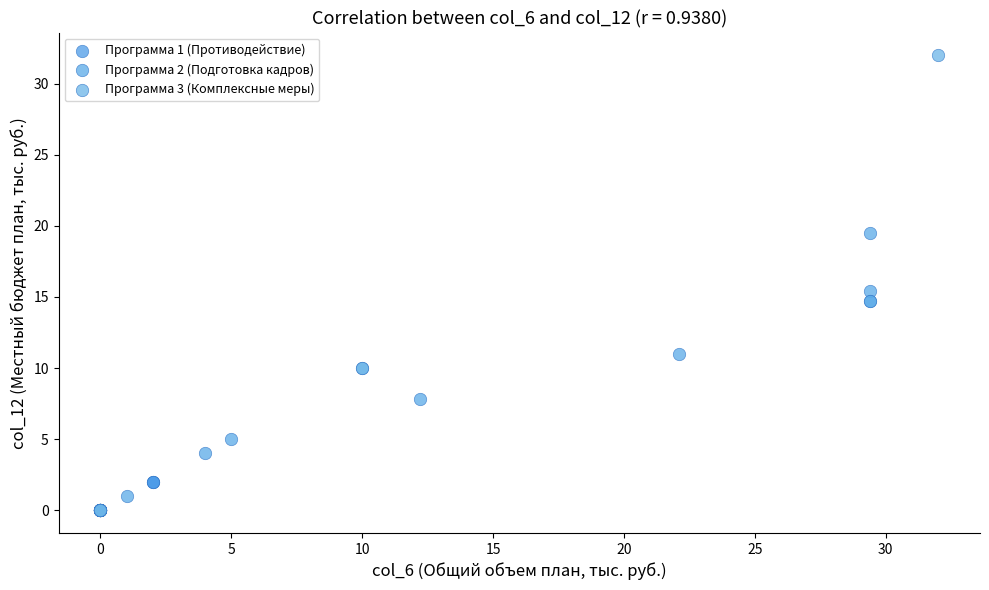

Which series has the widest spread of Y values?

Программа 3 (Комплексные меры)